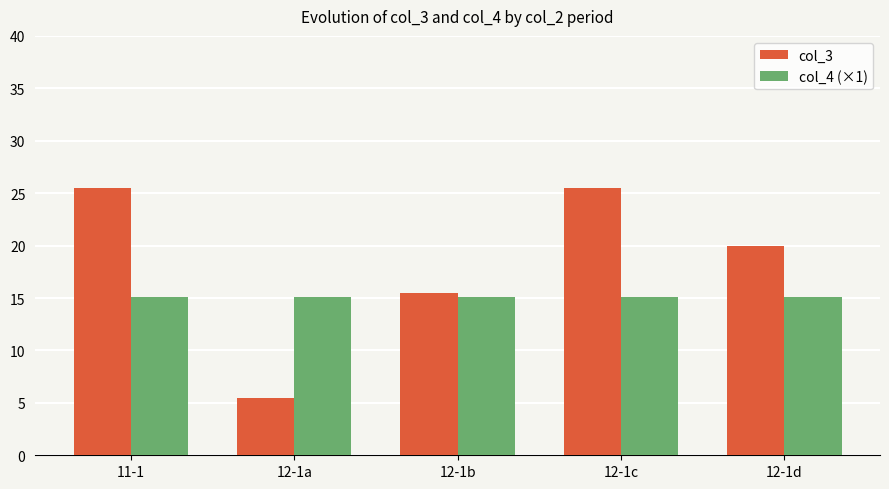

What is the total value across all series at 12-1a?

20.6